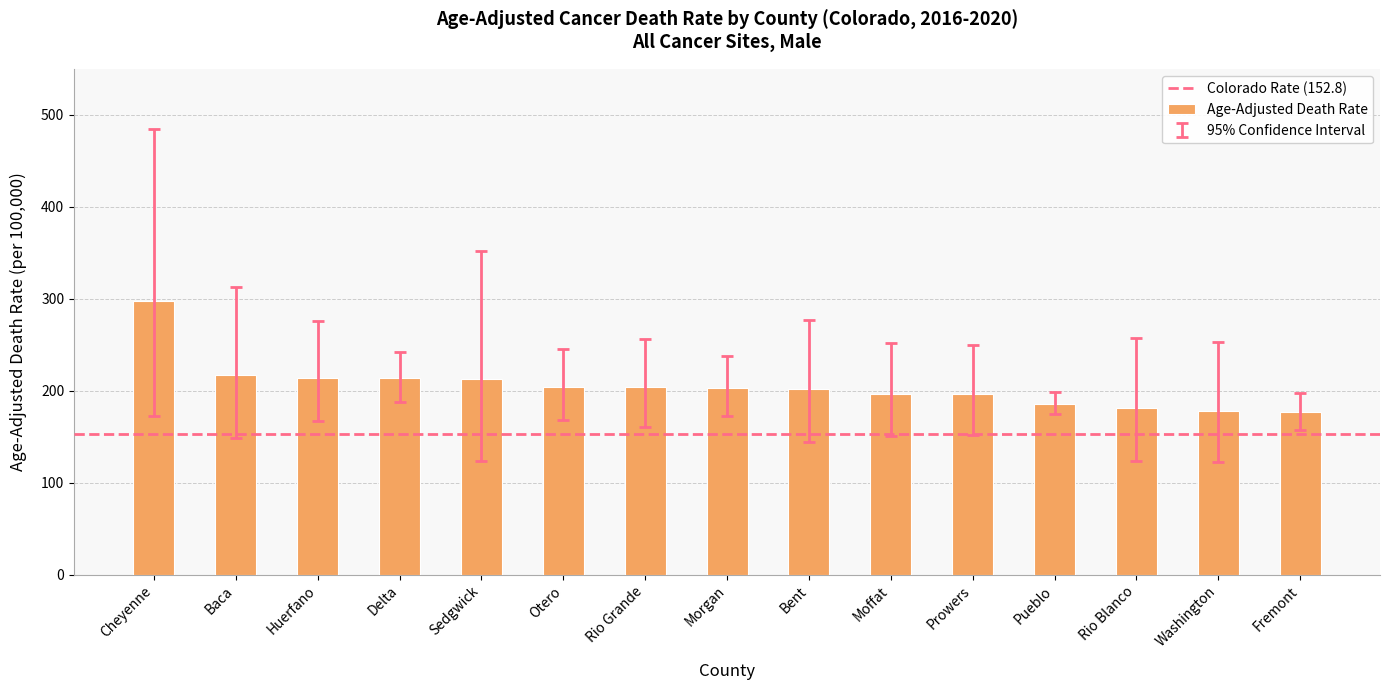

Which has a higher value, Morgan or Pueblo?

Morgan